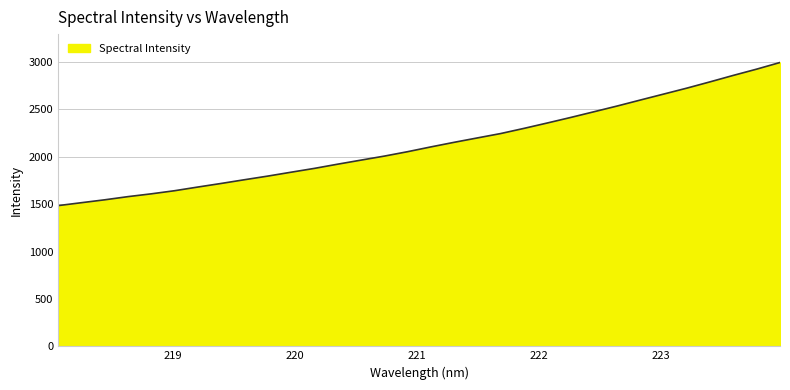

What is the difference between the maximum and minimum values?

1510.8